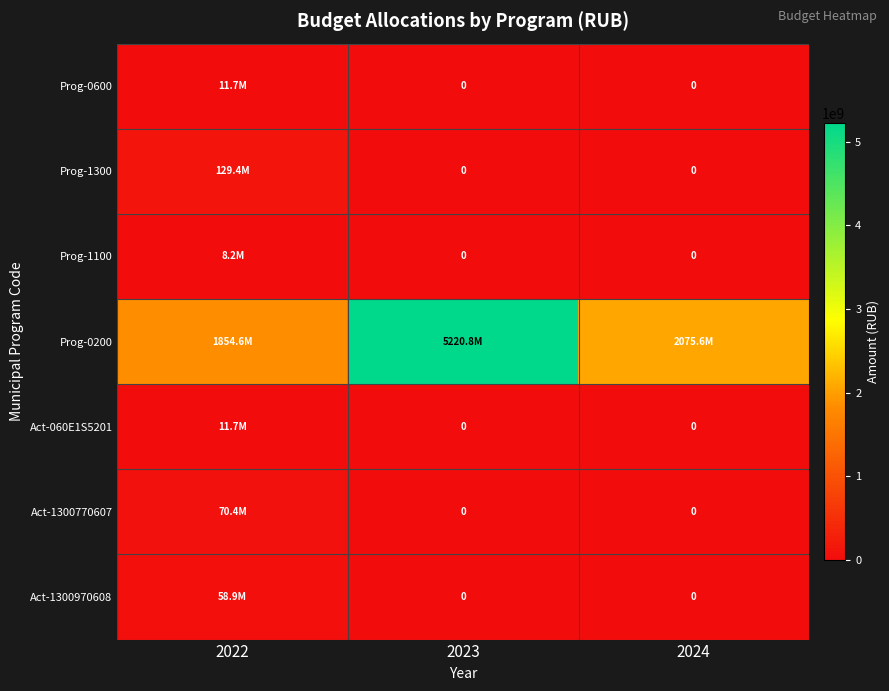

What is the sum of all Prog-1100 values?

8233000